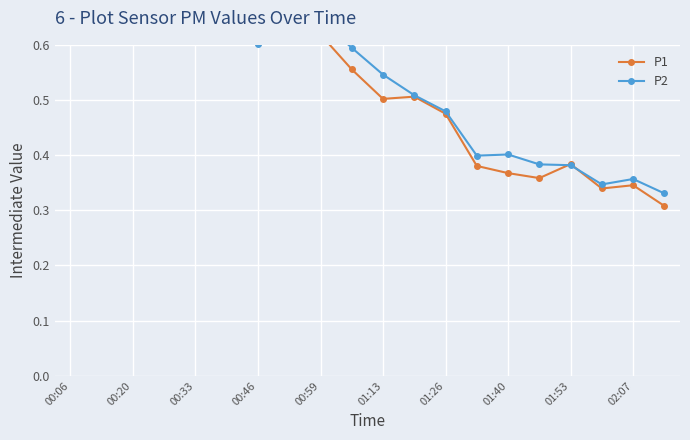

The P1 series shows 0.4 at 00:33. True or false?

False